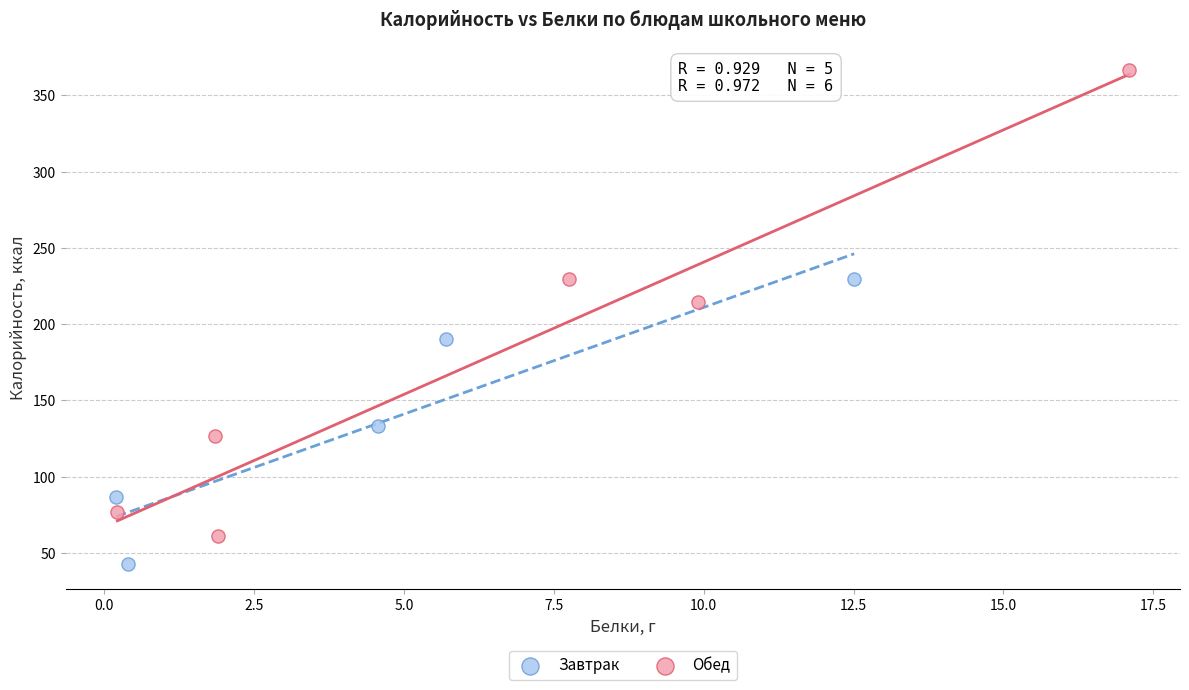

What are all the series names shown in the legend?

Завтрак, Обед